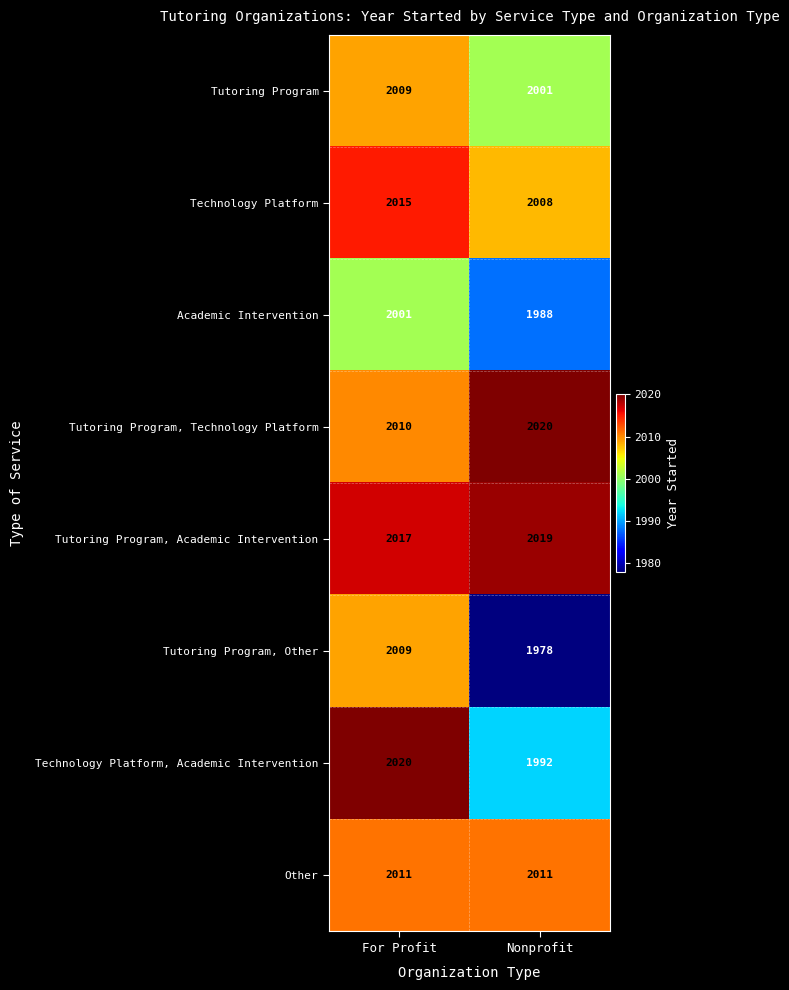

Between For Profit and Nonprofit, which series saw the biggest shift?

Tutoring Program, Other